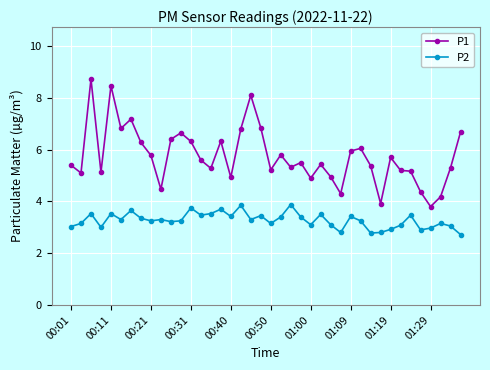

Which series has the largest total across all categories?

P1